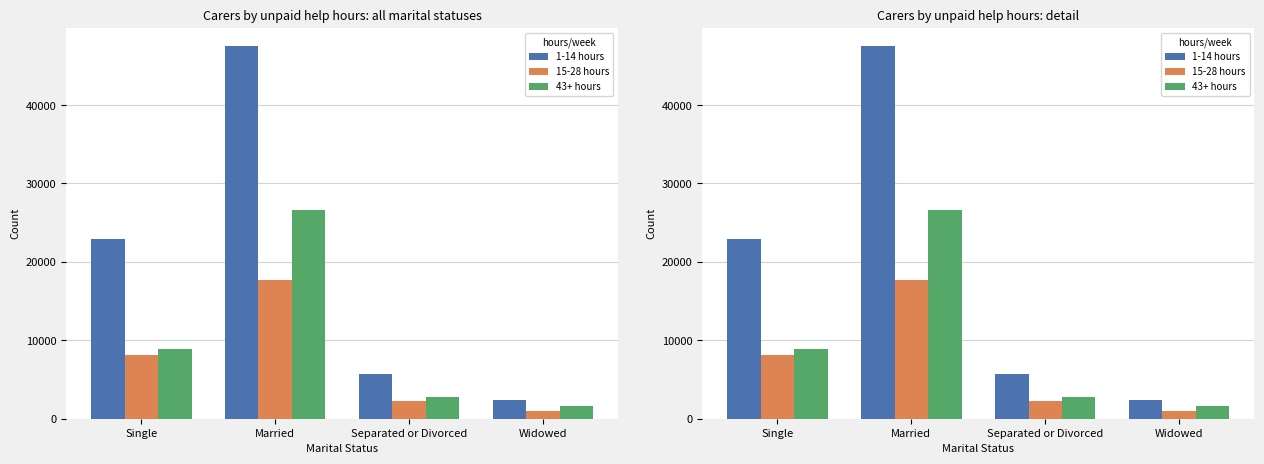

What is the difference between the second highest and minimum values in the 15-28 hours series?

7188